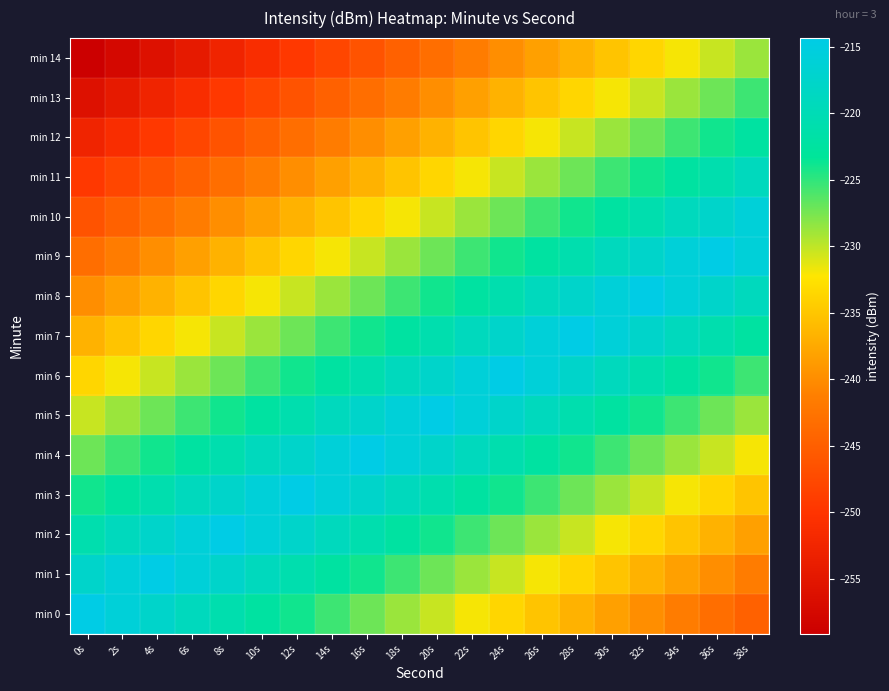

What is the smallest value displayed?

-259.1